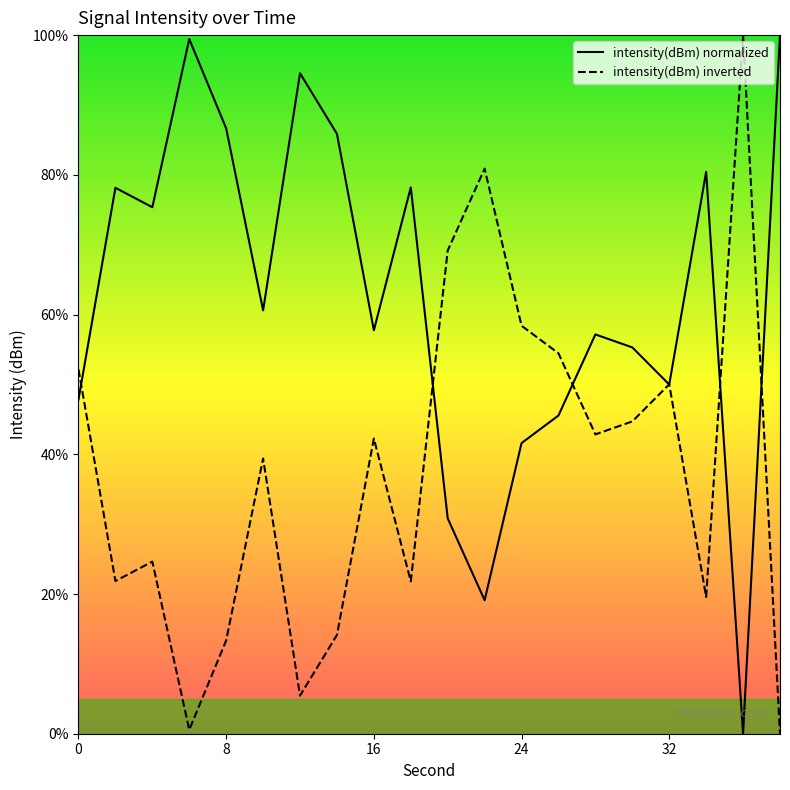

What is the maximum value for intensity(dBm) normalized?

100.0